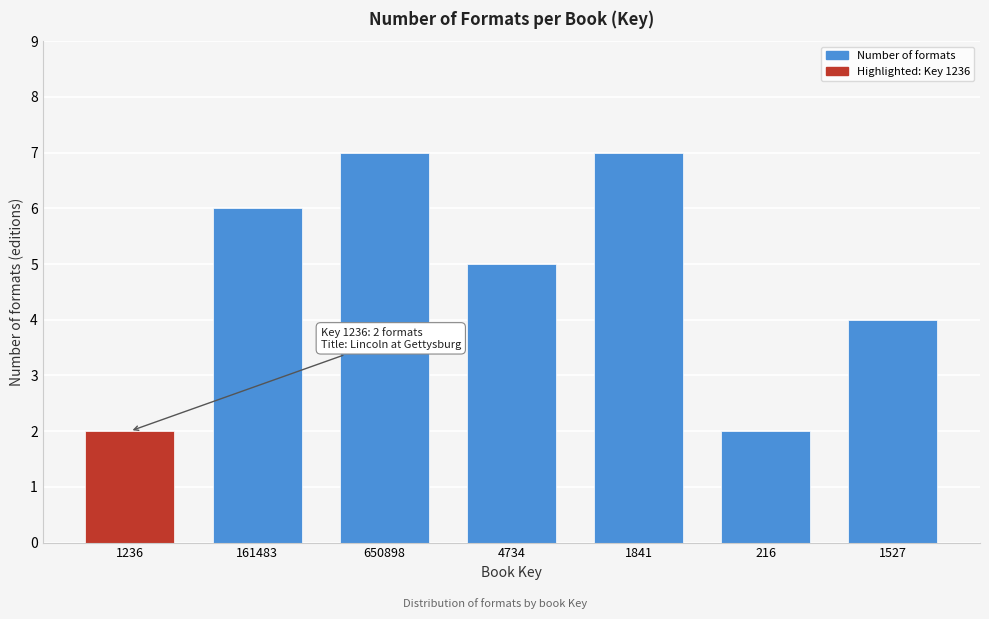

Reading left to right, transcribe all the data shown in this chart.

1236=2	161483=6	650898=7	4734=5	1841=7	216=2	1527=4